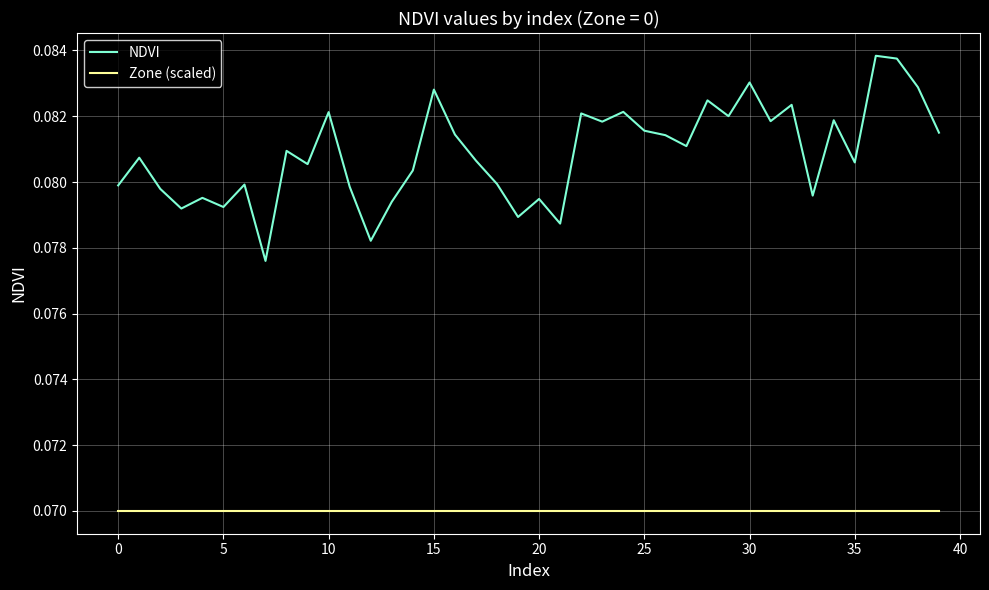

Does the chart have visible grid lines?

Yes